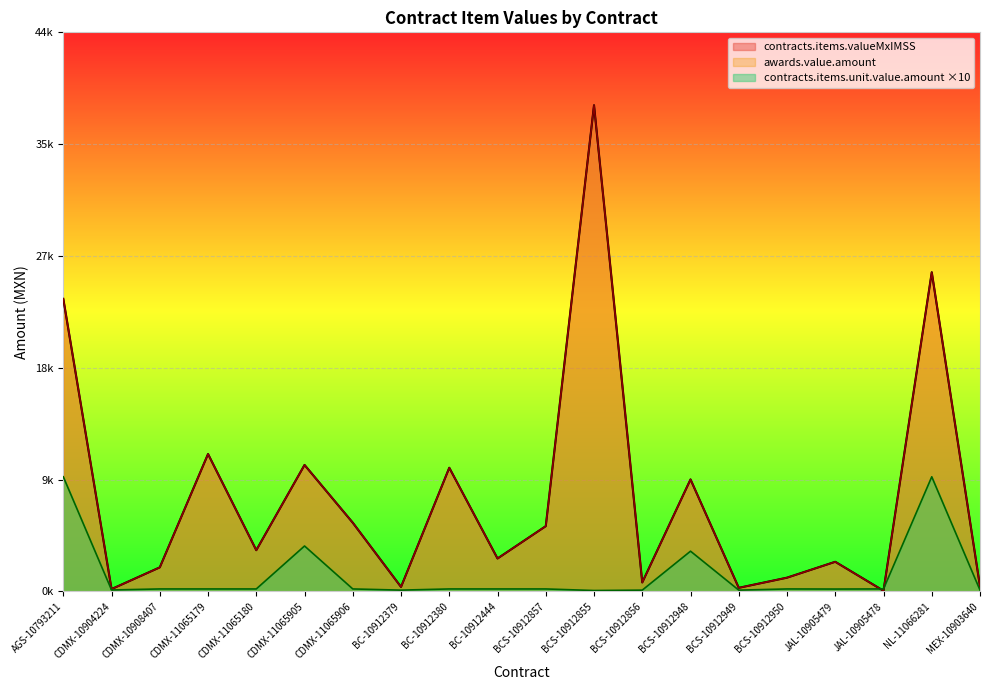

What are all the series names shown in the legend?

contracts.items.valueMxIMSS, awards.value.amount, contracts.items.unit.value.amount